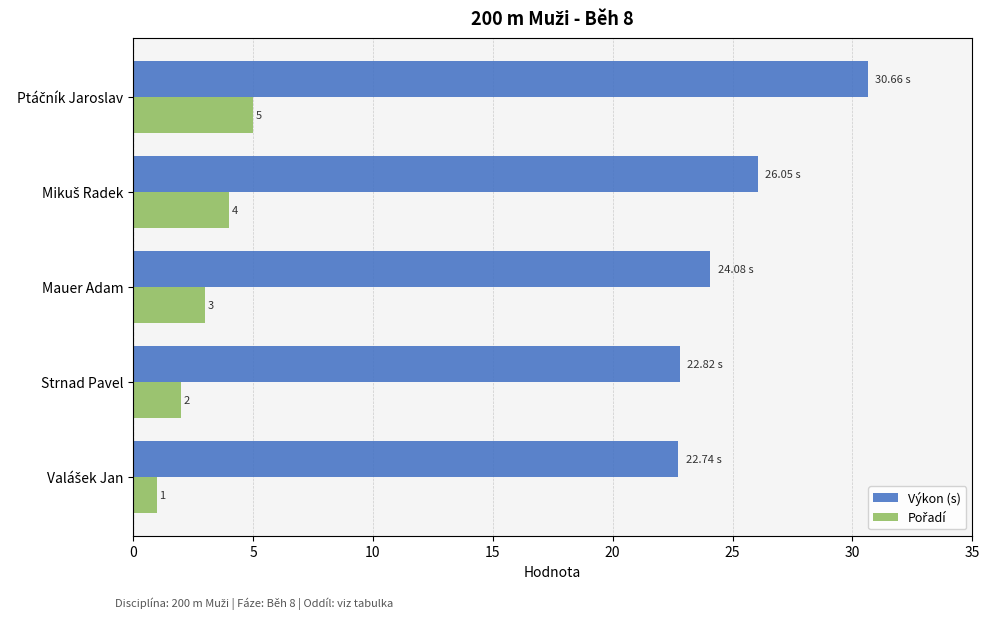

Which series has the largest total across all categories?

Výkon (s)